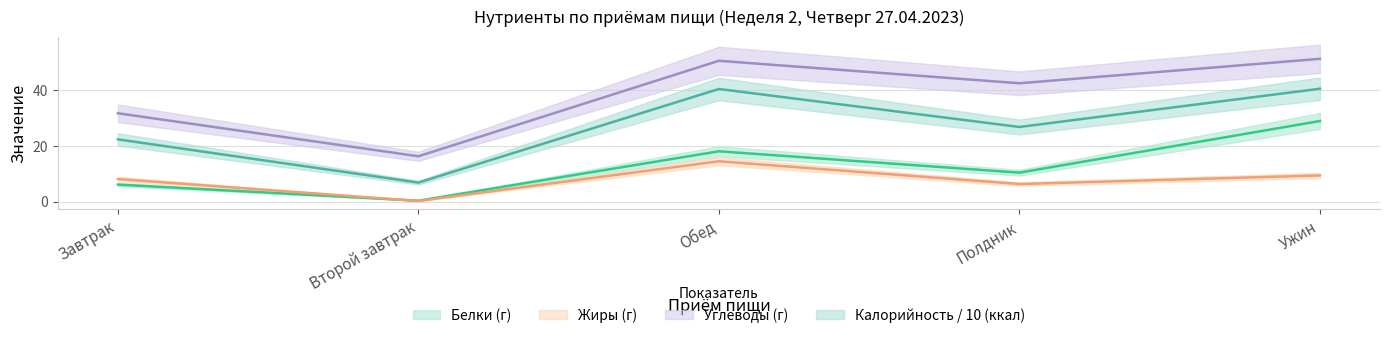

Is it true that Калорийность equals 3.6 at Второй завтрак?

False